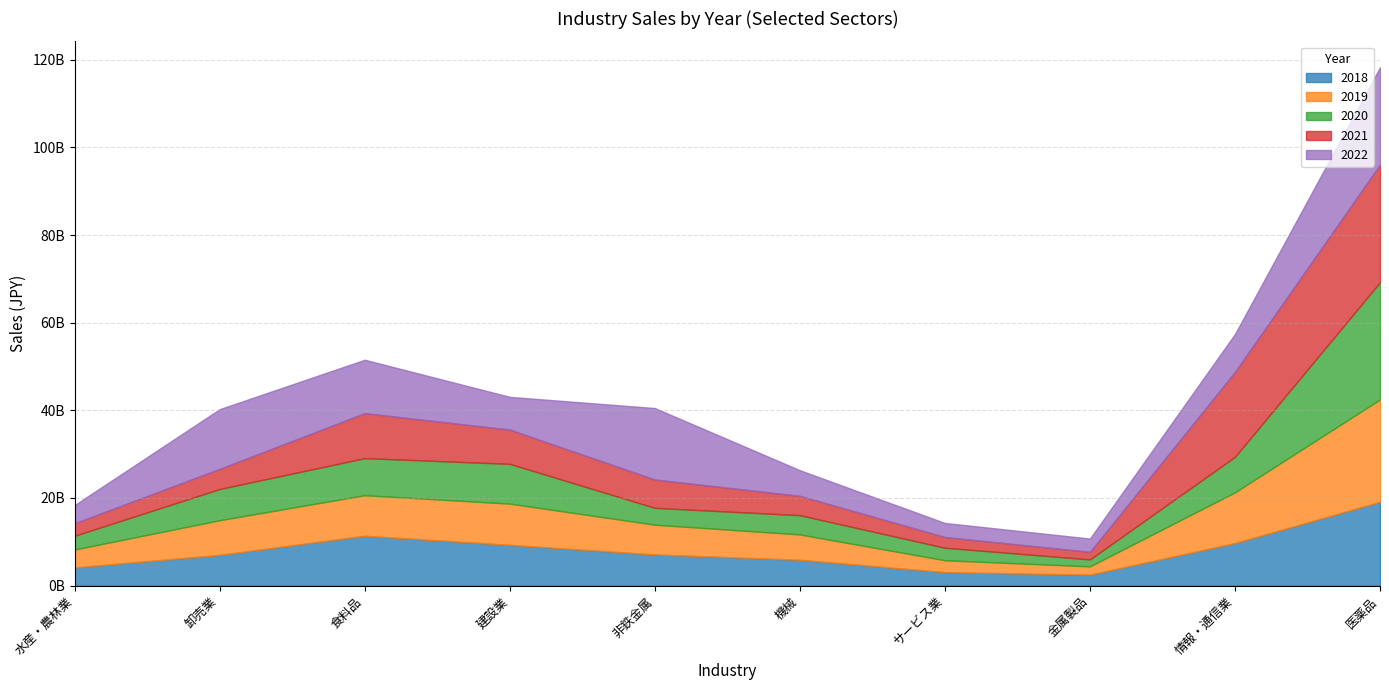

Read the 2022 value at 卸売業, to the nearest 50.

13622401000